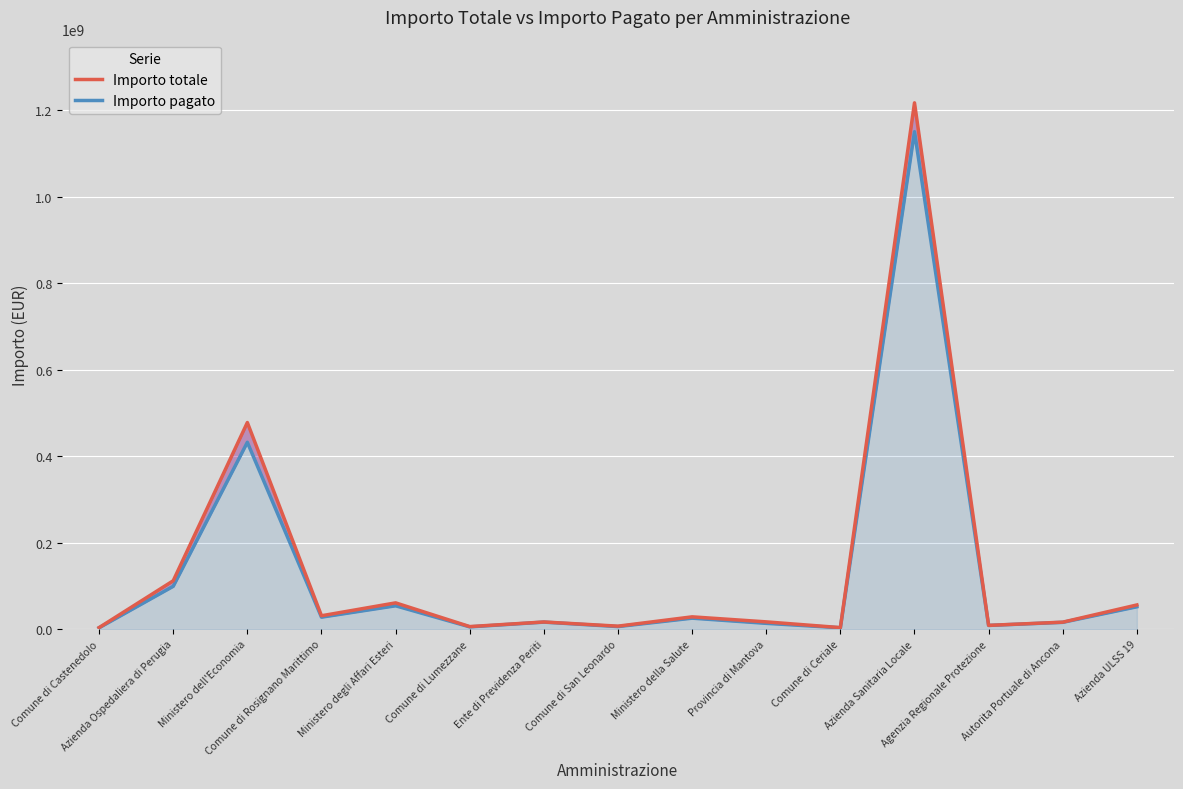

True or false: Importo totale has a value of 10957299.5 at Comune di Rosignano Marittimo.

False